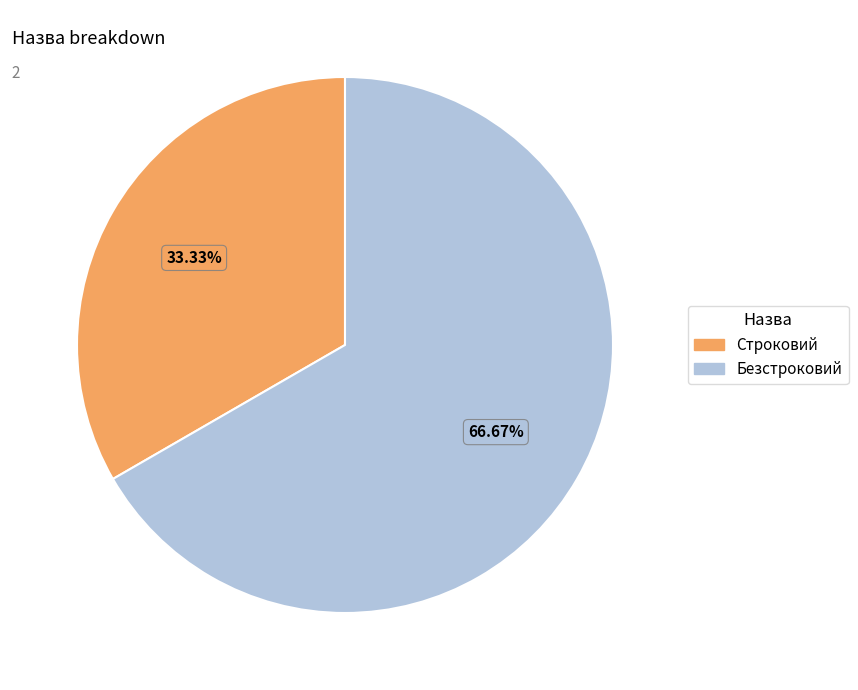

The Строковий slice represents 33% of the pie. True or false?

True